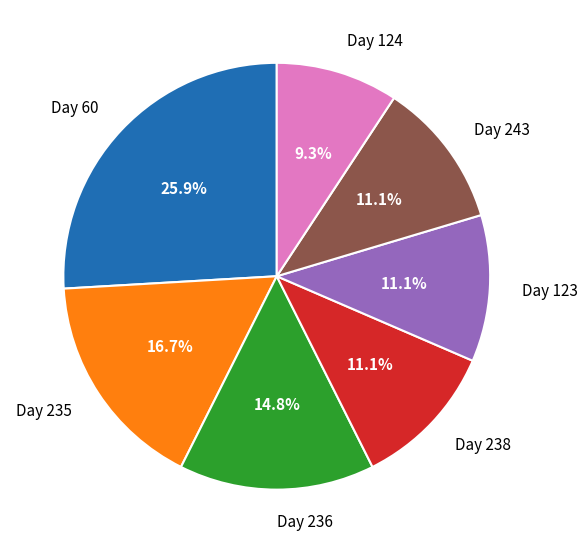

What is the ratio of the value at Day 243 to the value at Day 238?

1.0